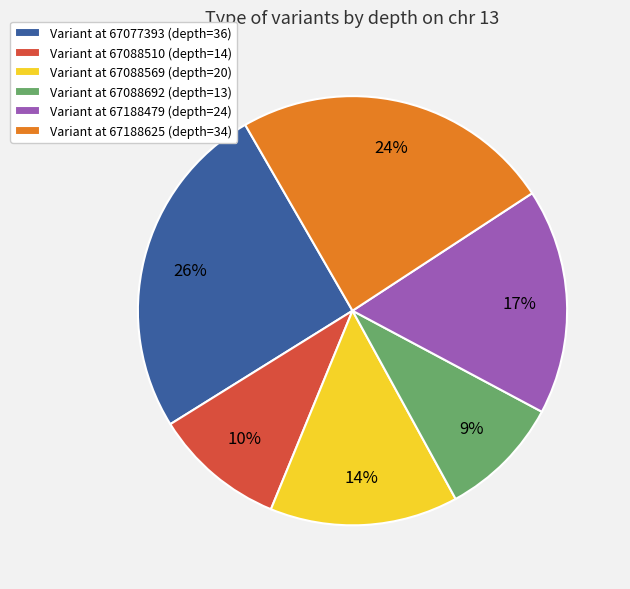

What is the largest slice in the pie chart?

Variant at 67077393 (depth=36)